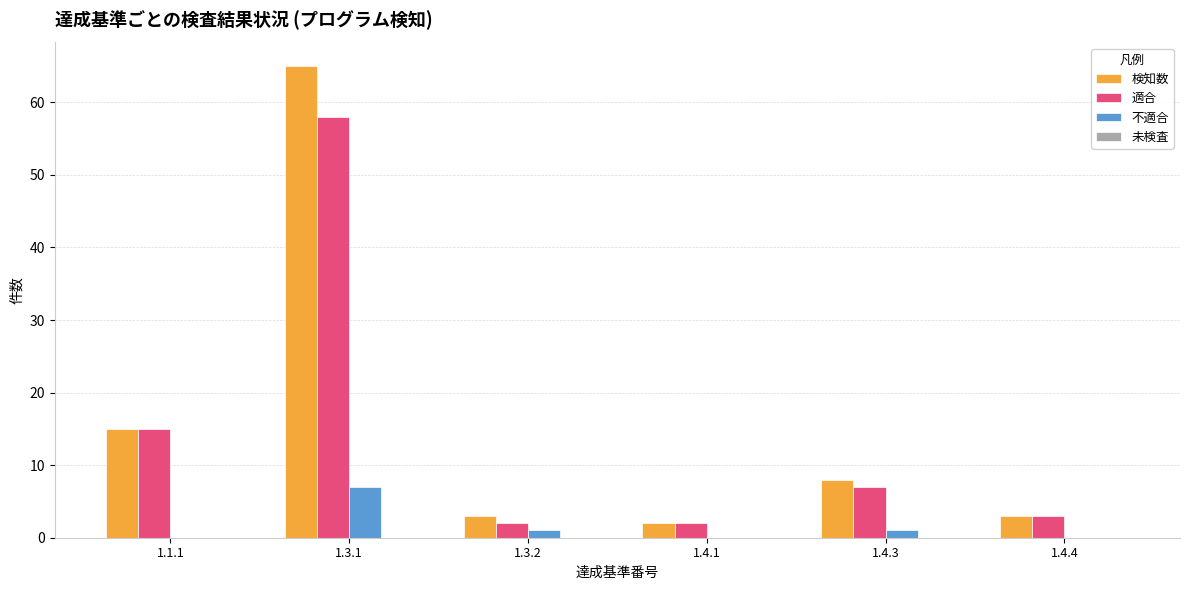

Is it true that 検知数 equals 65 at 1.3.1?

True